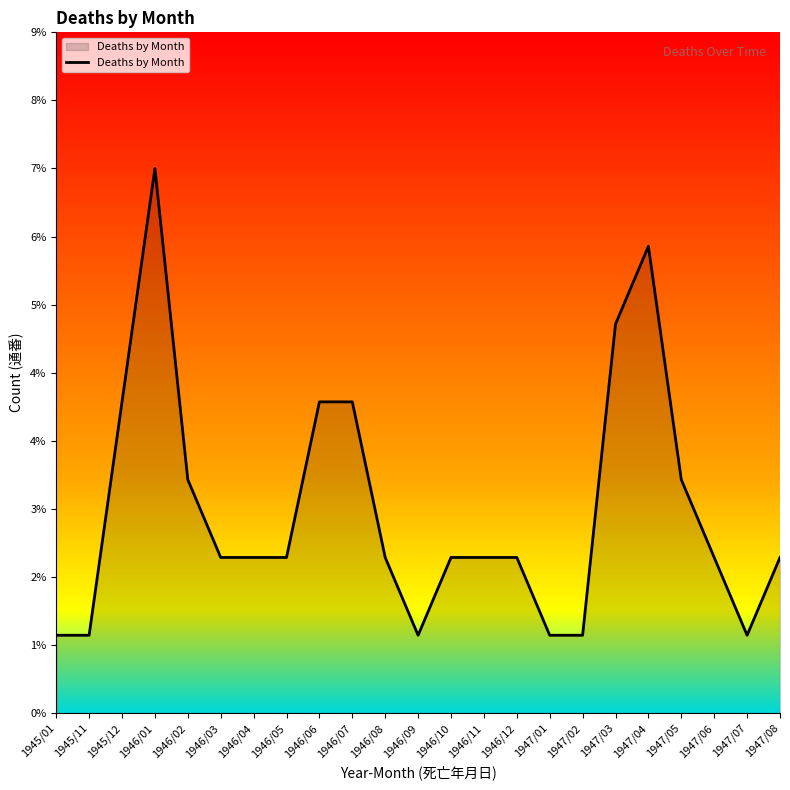

What is the difference between the second highest and minimum values?

5